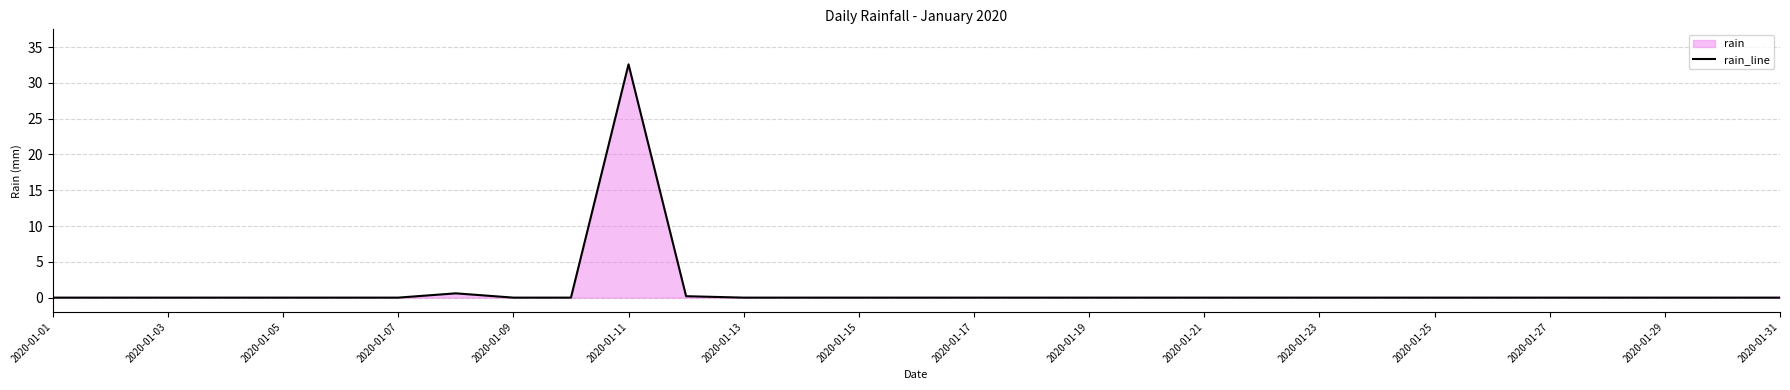

What is the maximum value shown in the chart?

32.6